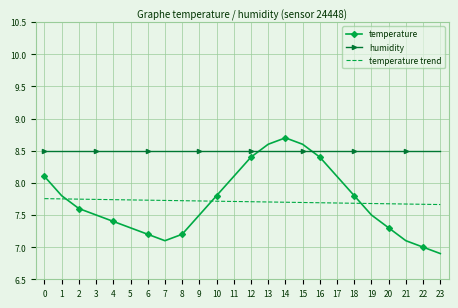

What is the greatest value displayed?

8.7